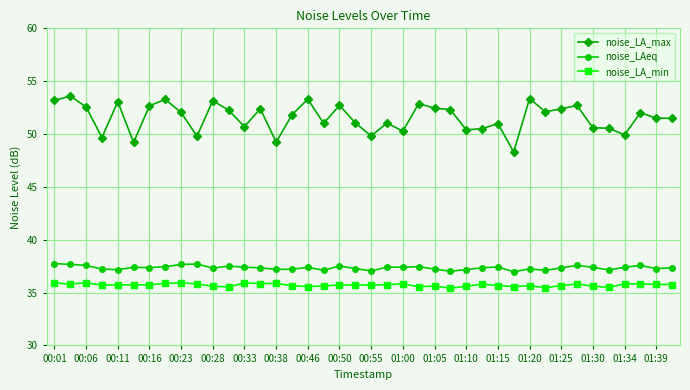

How many distinct data groups are displayed?

3